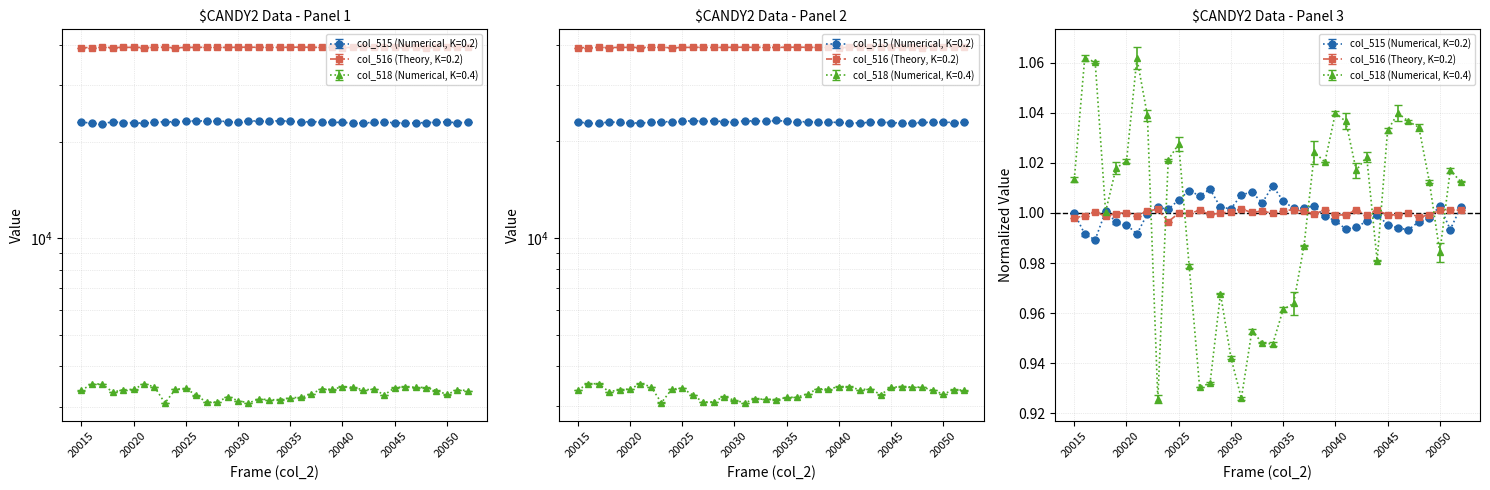

At 20047, list the series in order from smallest to largest.

col_518, col_515, col_516